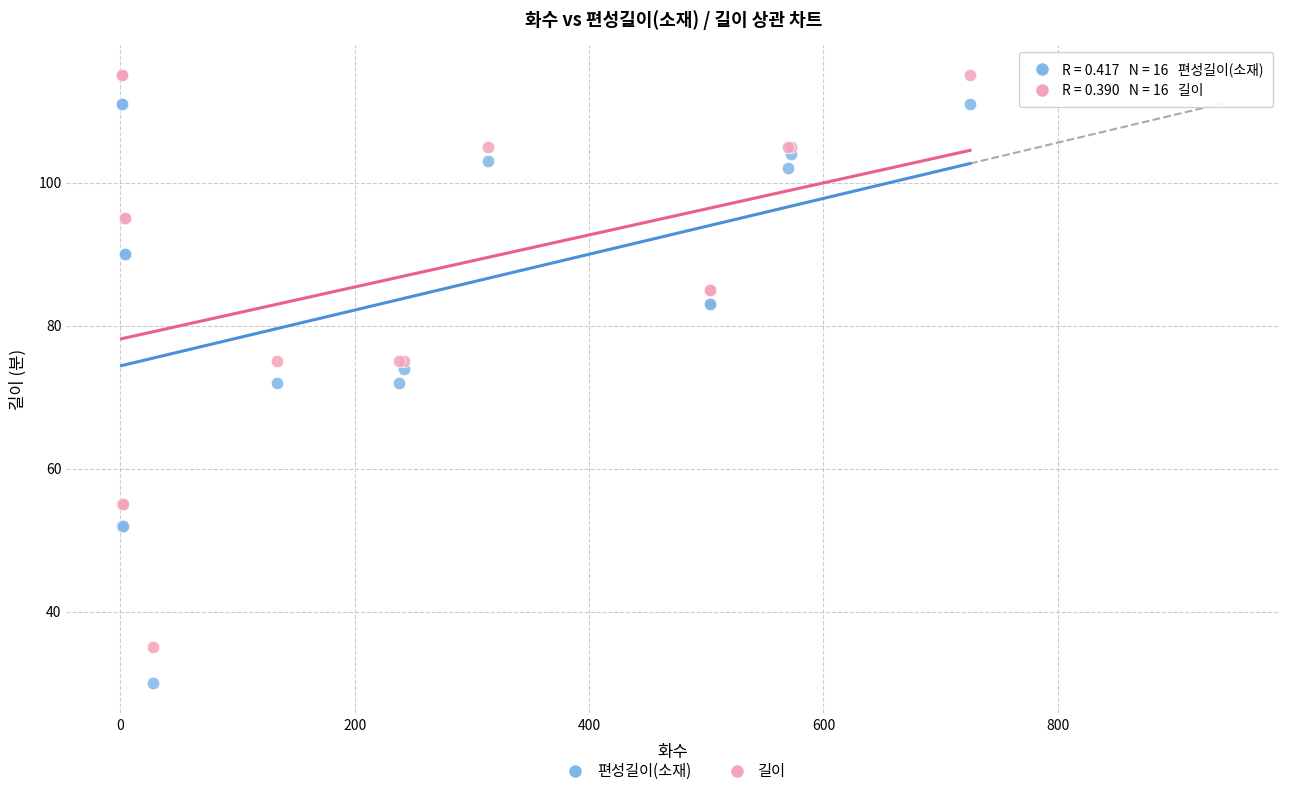

Which series has the widest spread of Y values?

편성길이(소재)